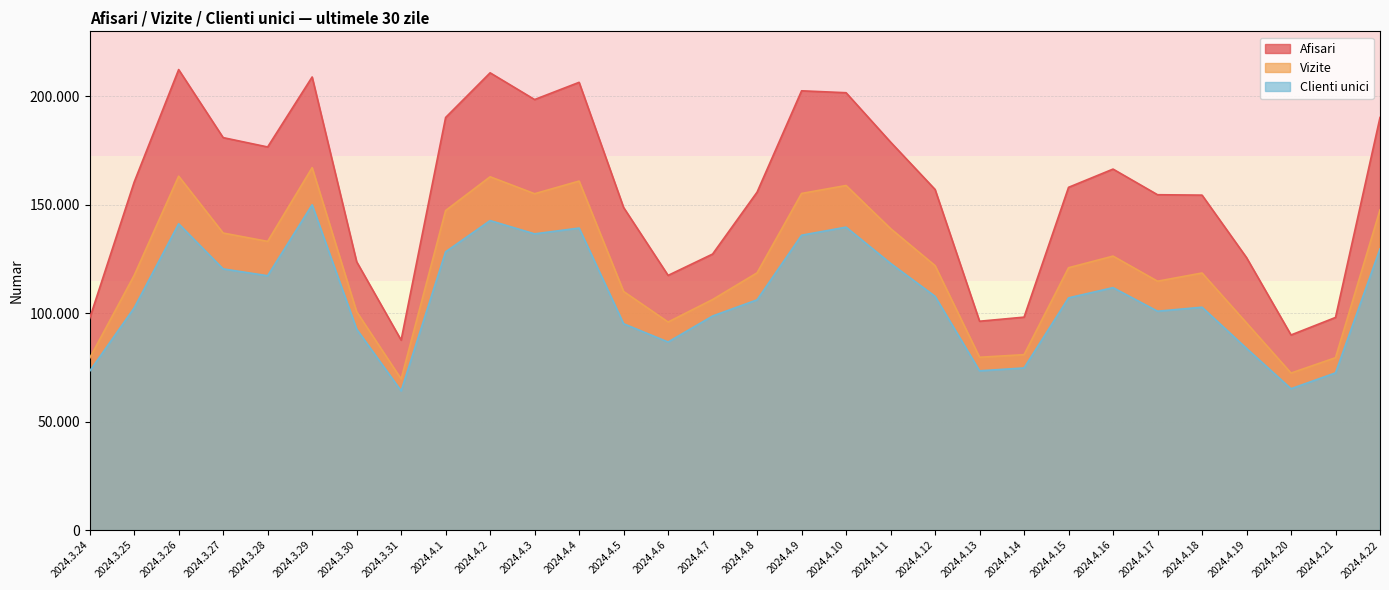

True or false: Clienti unici and Afisari intersect in this chart.

False